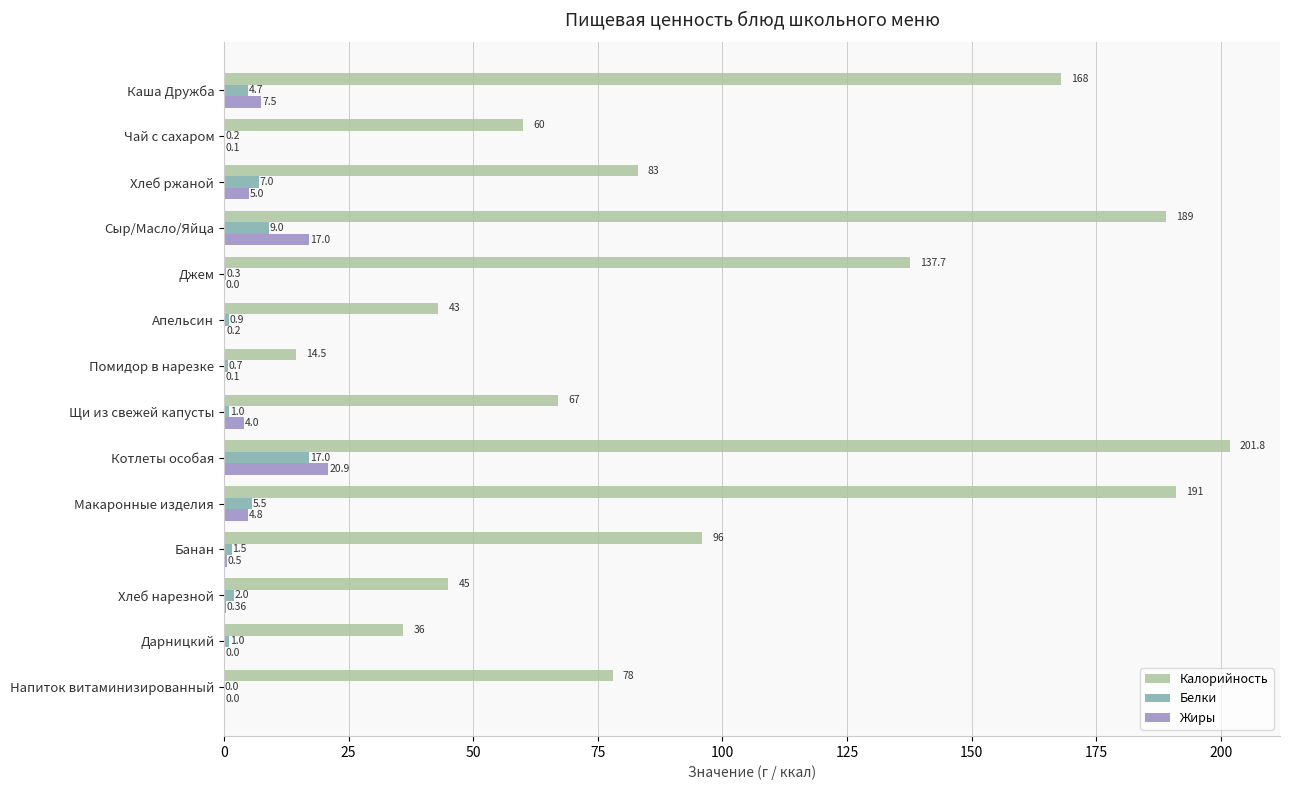

Which category has the highest value in the Жиры series?

Котлеты особая